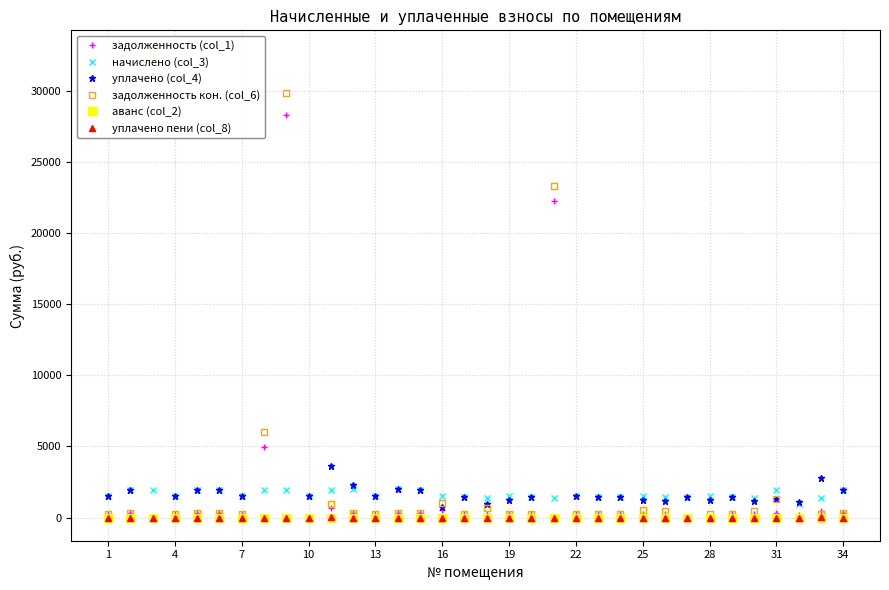

True or false: уплачено пени (col_8) and начислено (col_3) intersect in this chart.

False